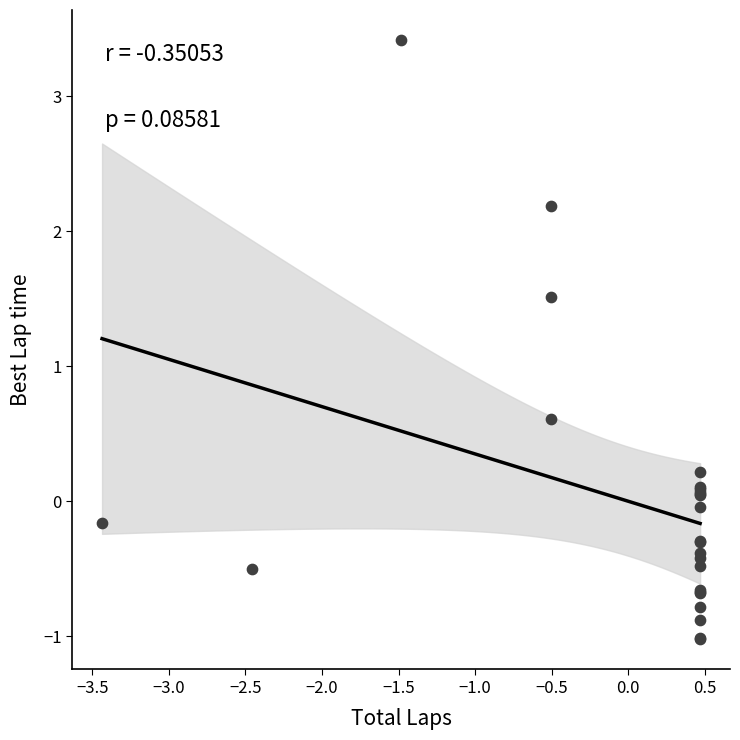

What Y value in the scatter plot is closest to 1?

0.6